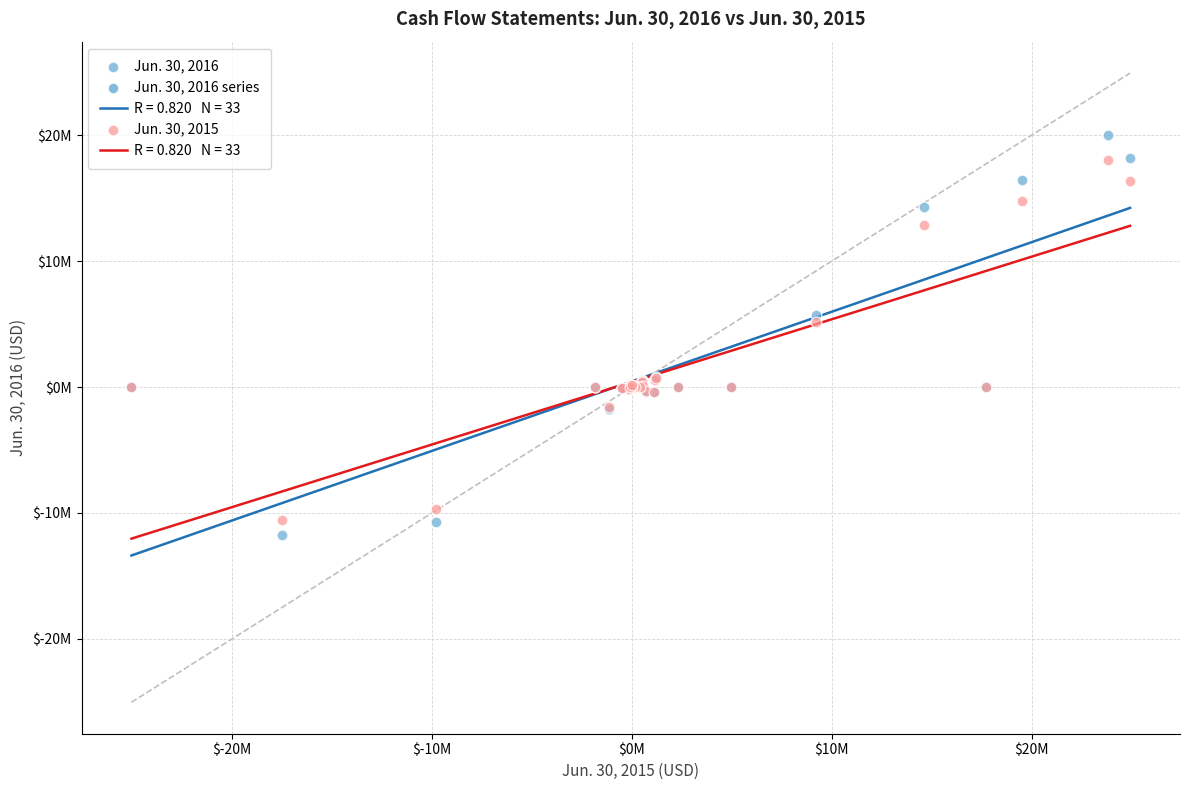

Which series has the widest spread of Y values?

Jun. 30, 2016